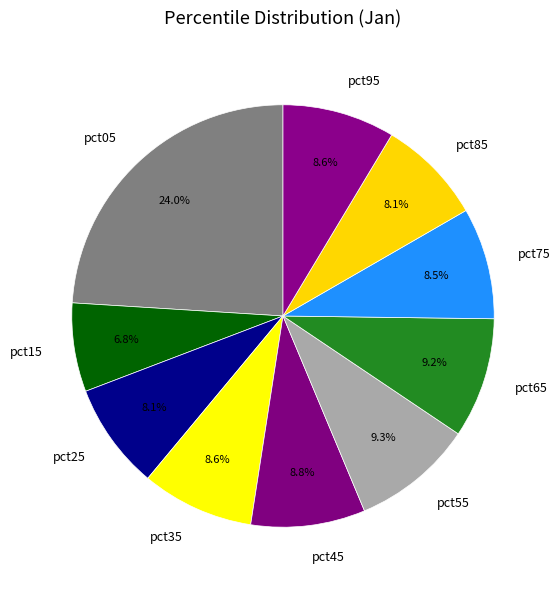

To the nearest percent, what portion does pct55 represent?

9%